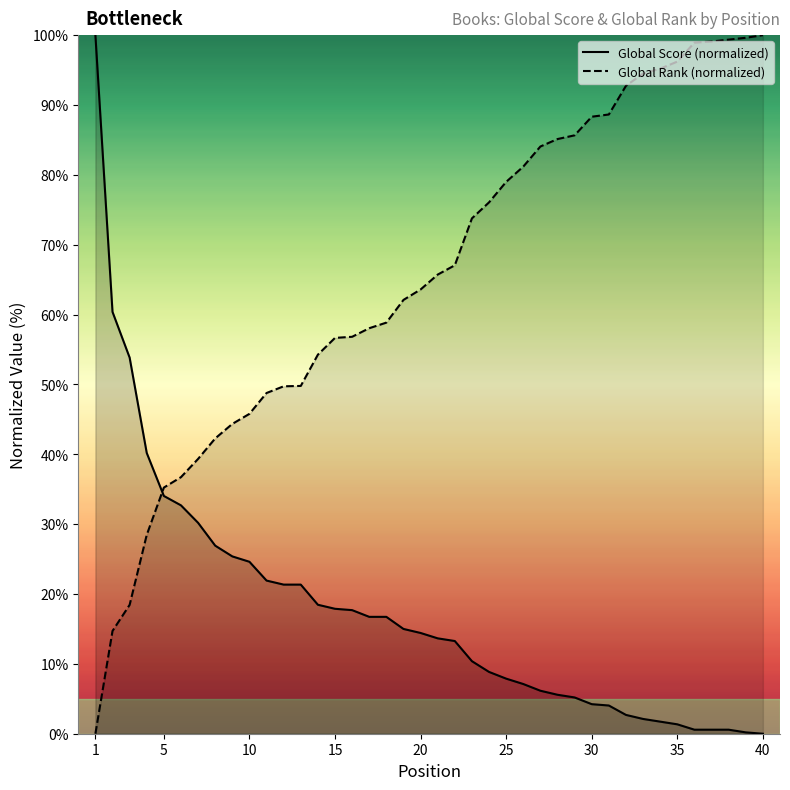

How many lines are shown in the chart?

2